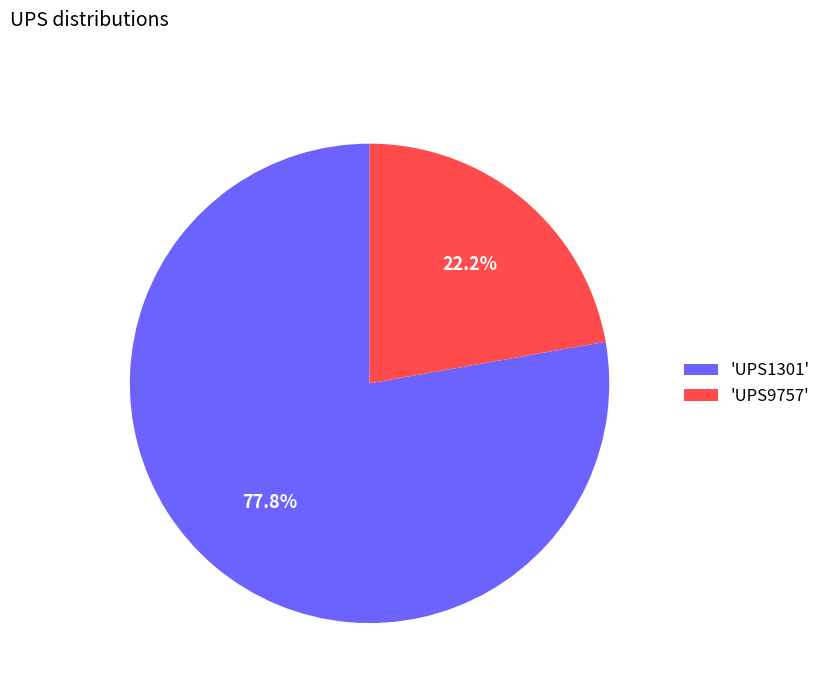

Which slice is the largest?

'UPS1301'